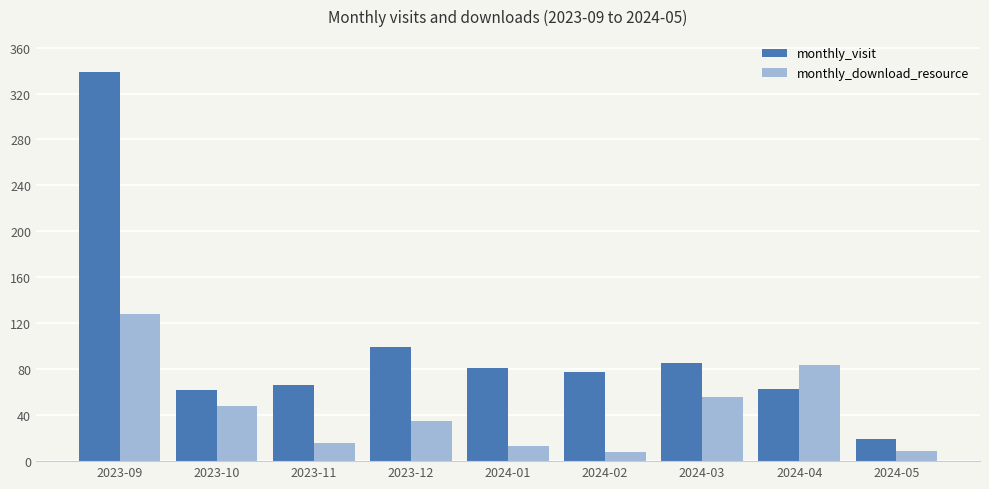

At which label does monthly_visit first exceed 78?

2023-09